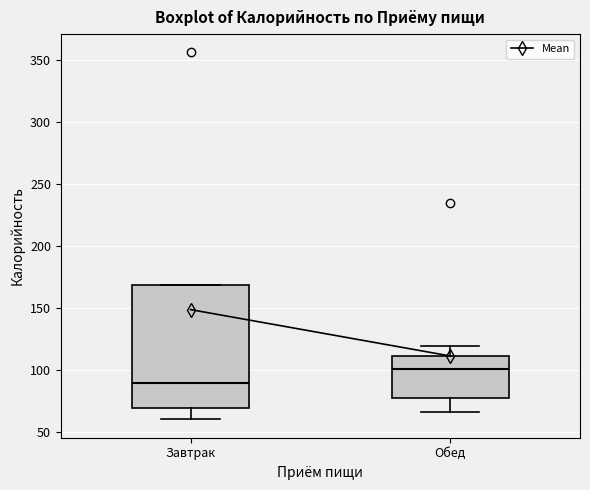

Comparing the boxes themselves (not the whiskers), which one is the tallest?

Завтрак